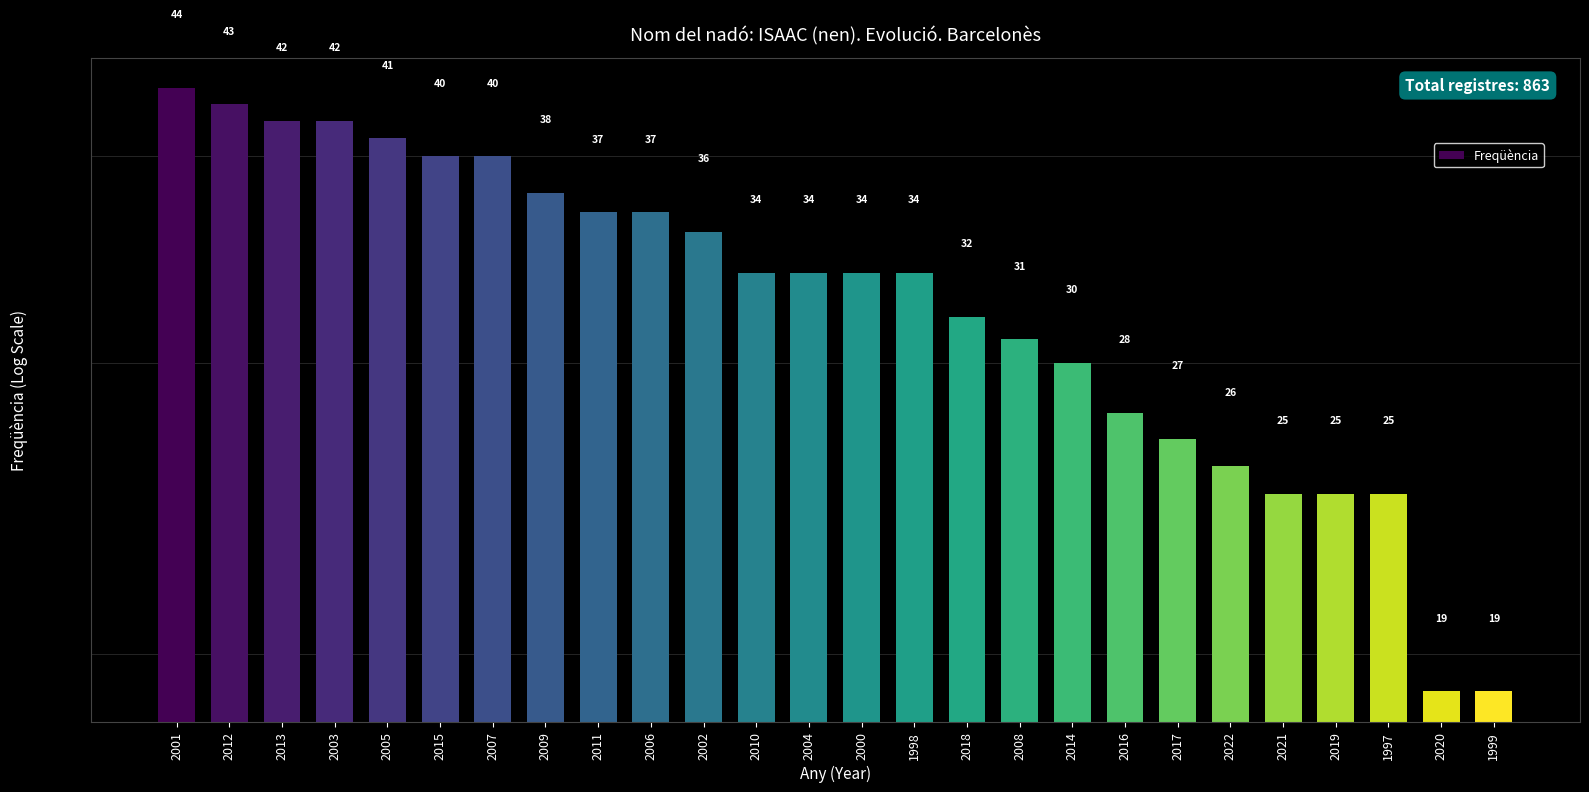

Rank the categories by value from lowest to highest.

2020, 1999, 2021, 2019, 1997, 2022, 2017, 2016, 2014, 2008, 2018, 2010, 2004, 2000, 1998, 2002, 2011, 2006, 2009, 2015, 2007, 2005, 2013, 2003, 2012, 2001